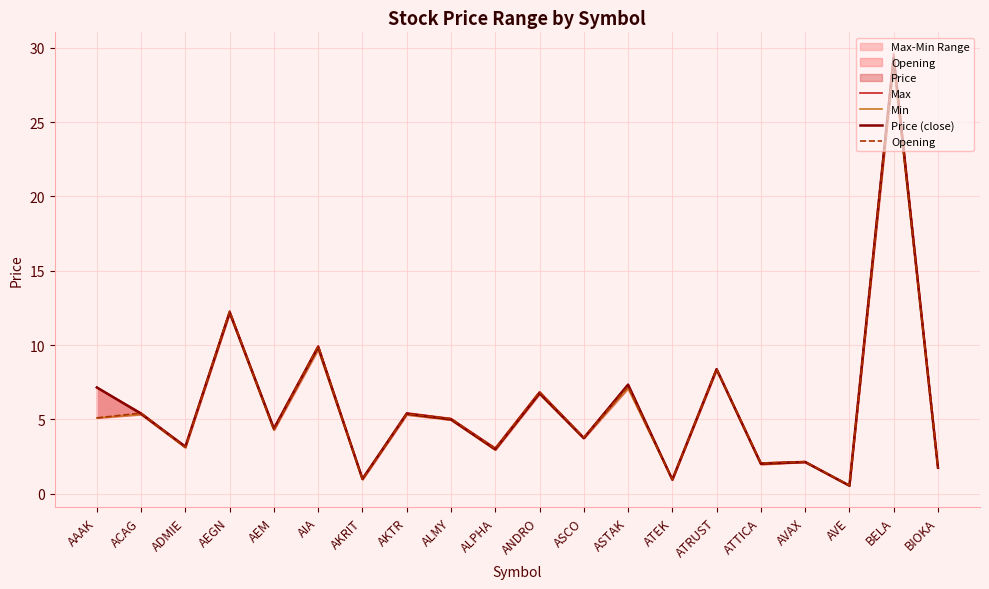

Which series has the largest range (max minus min)?

Max